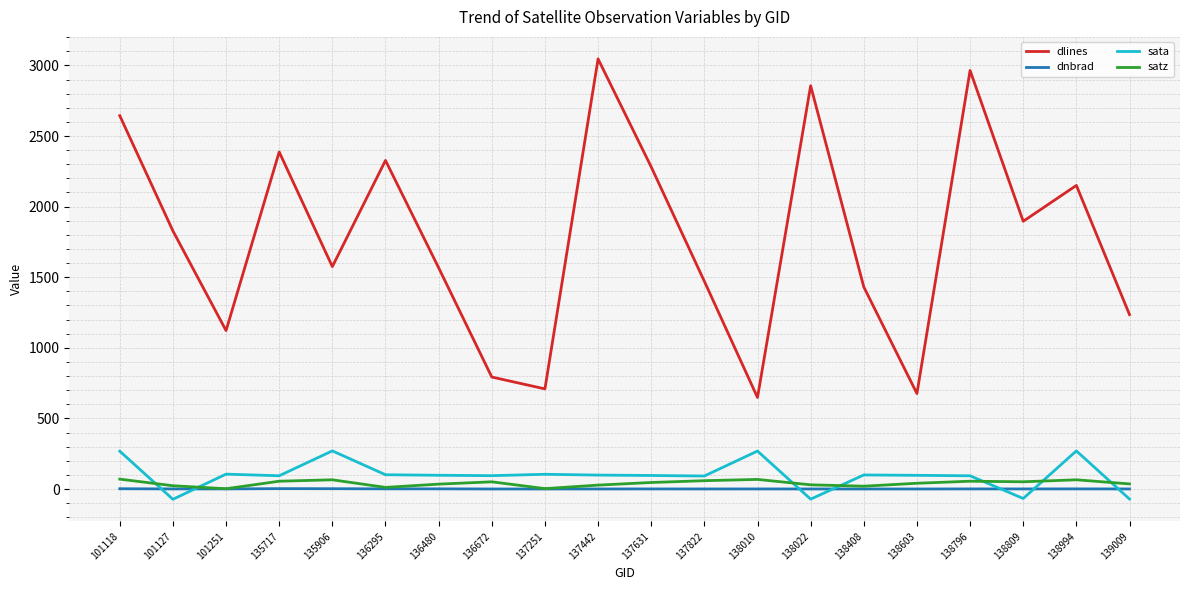

Is it true that sata equals -67.2 at 138809?

True